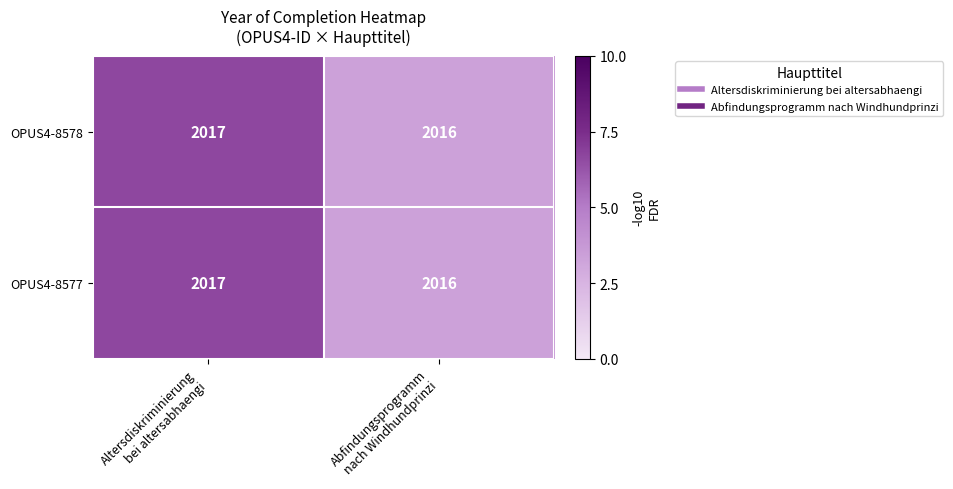

What is the sum of all OPUS4-8578 values?

4033